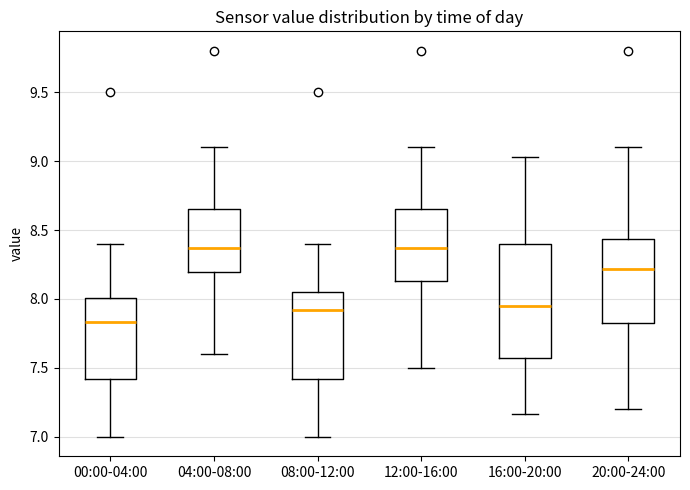

Which box is the tallest, from its lower edge to its upper edge?

16:00-20:00